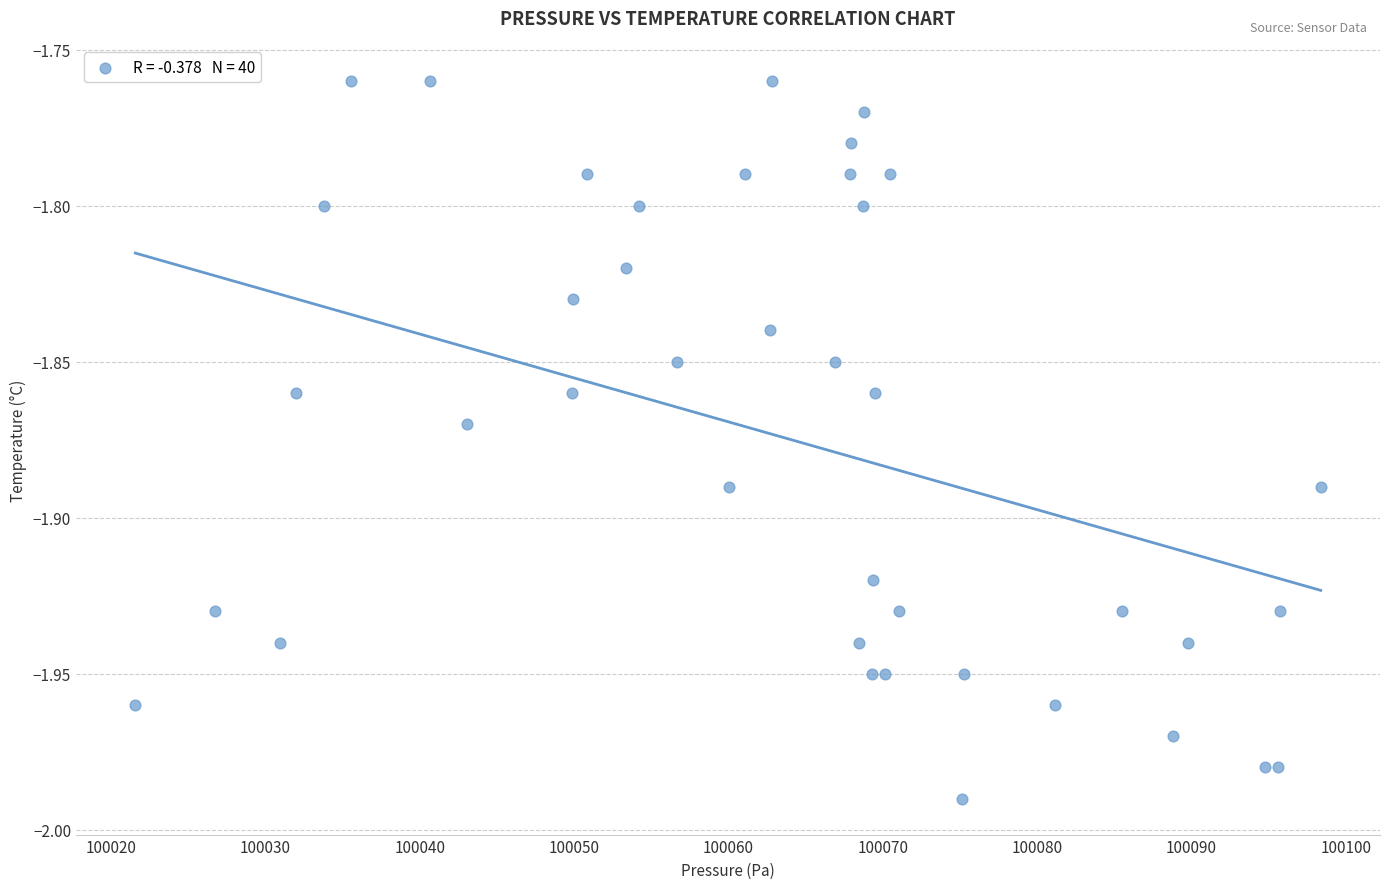

Count the number of points in this scatter plot.

40